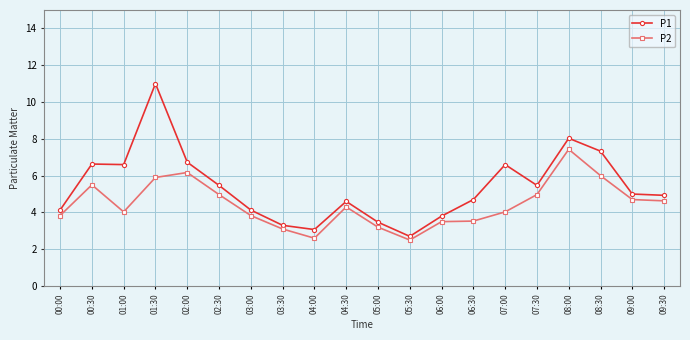

What is the value of the P2 point at the 19th from the left?

4.7